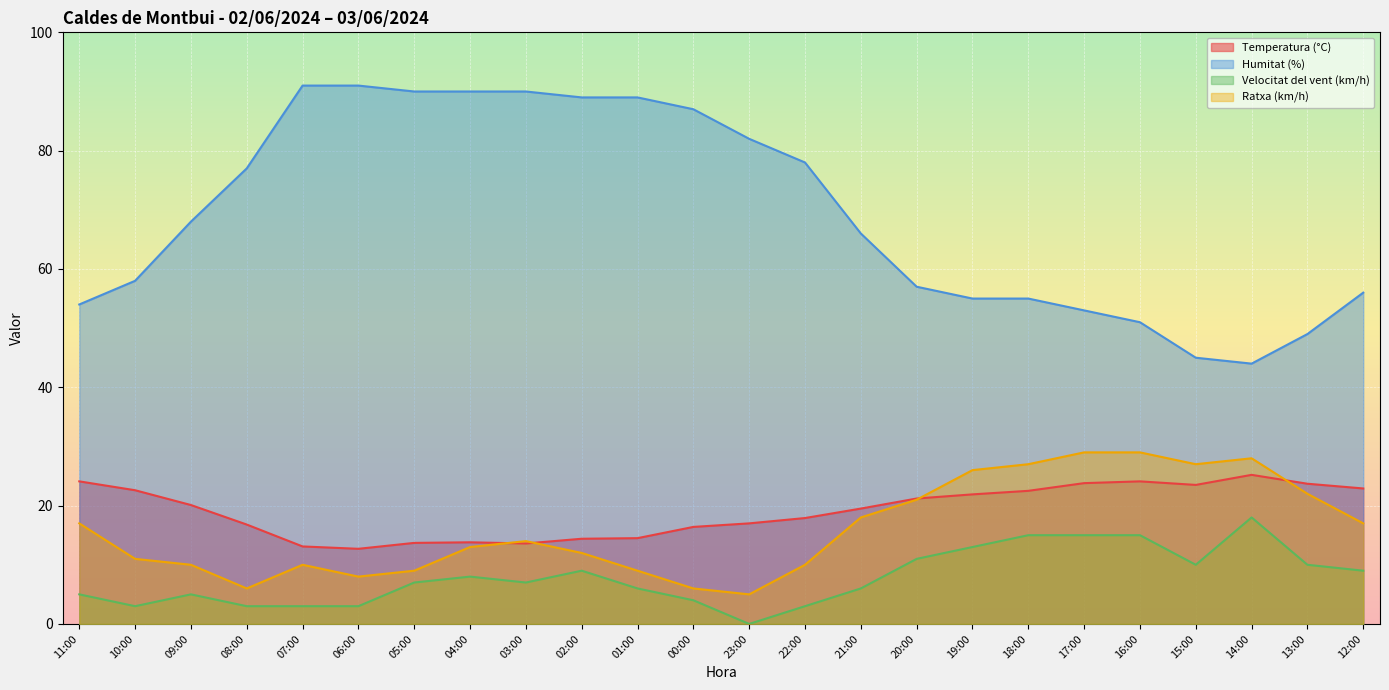

True or false: Humitat (%) and Ratxa (km/h) cross at least once.

False